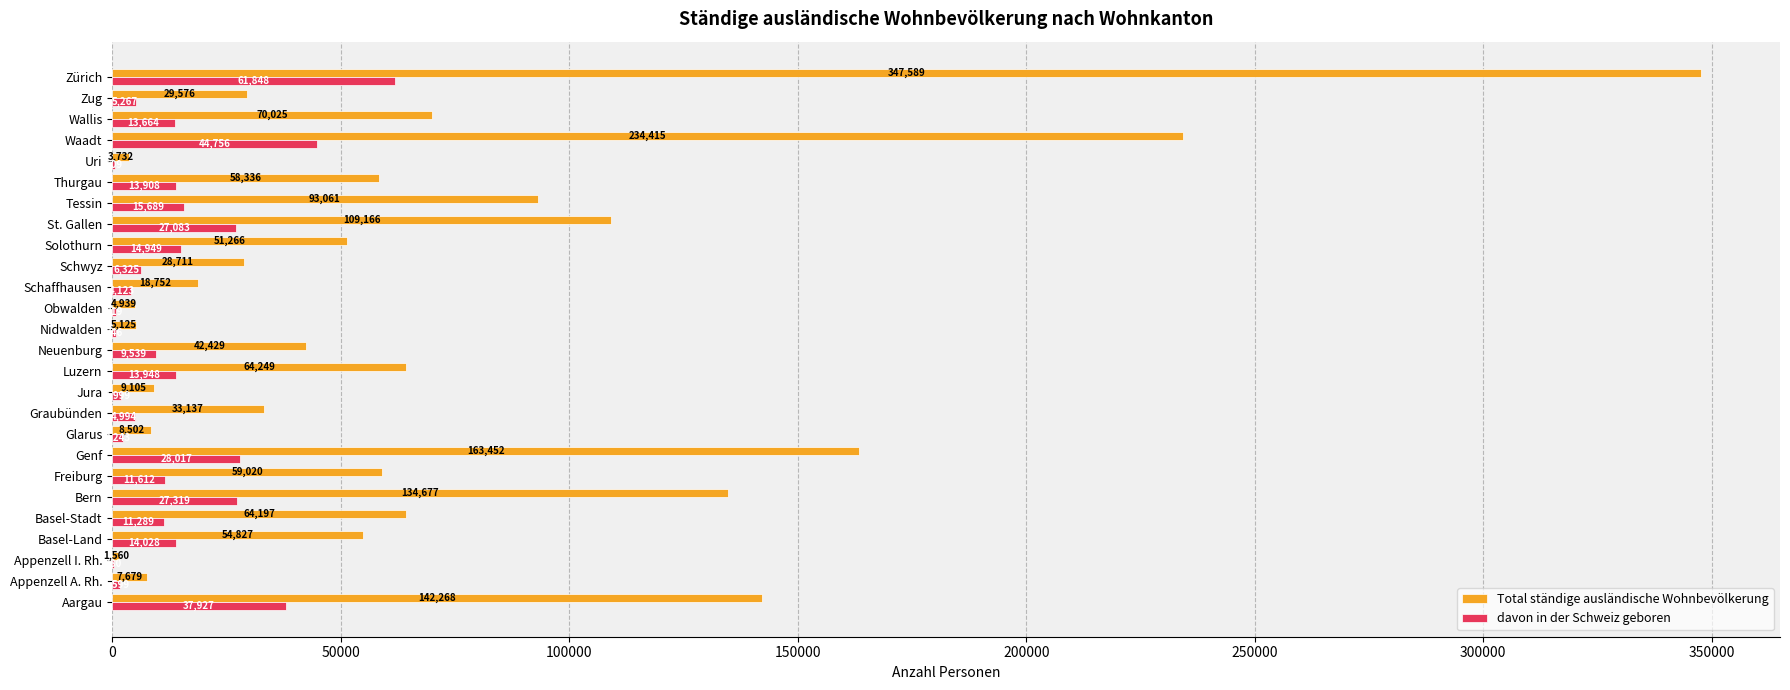

What is the sum of all davon in der Schweiz geboren values?

374580